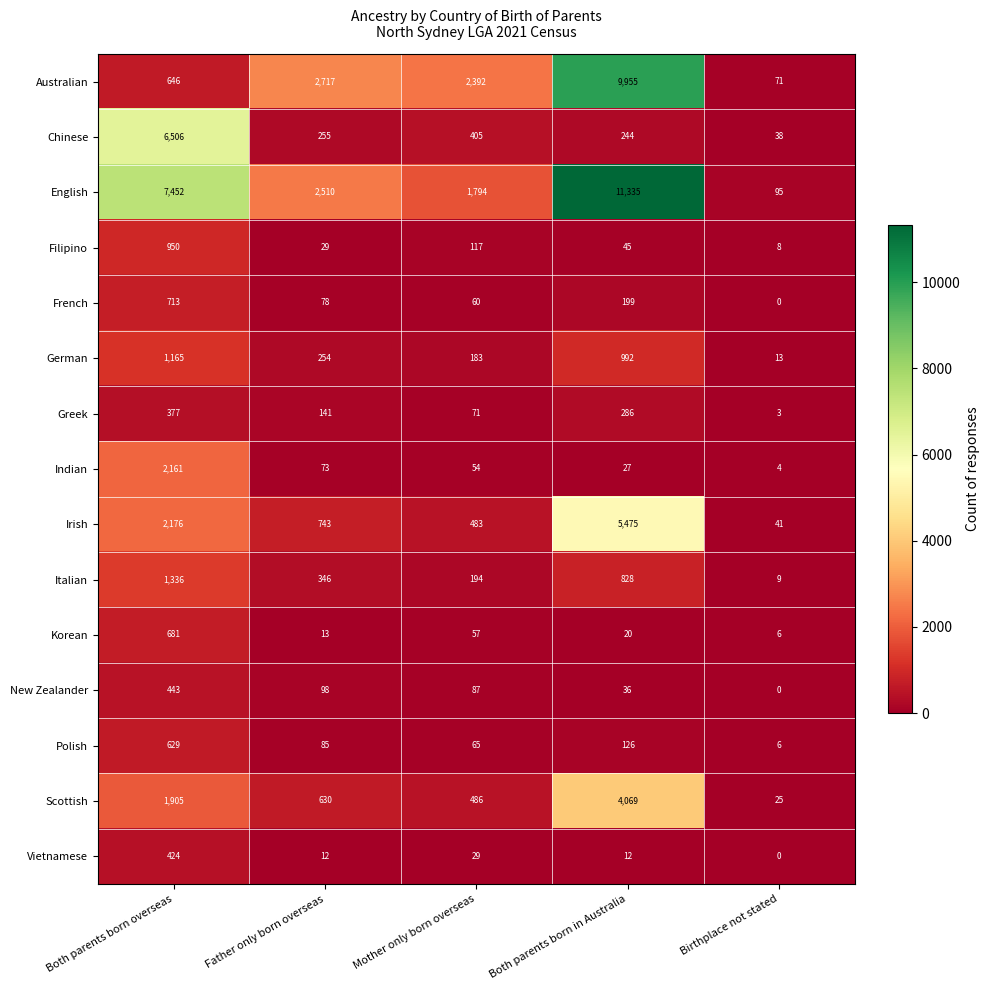

List the labels in order of New Zealander value, largest first.

Both parents born overseas, Father only born overseas, Mother only born overseas, Both parents born in Australia, Birthplace not stated